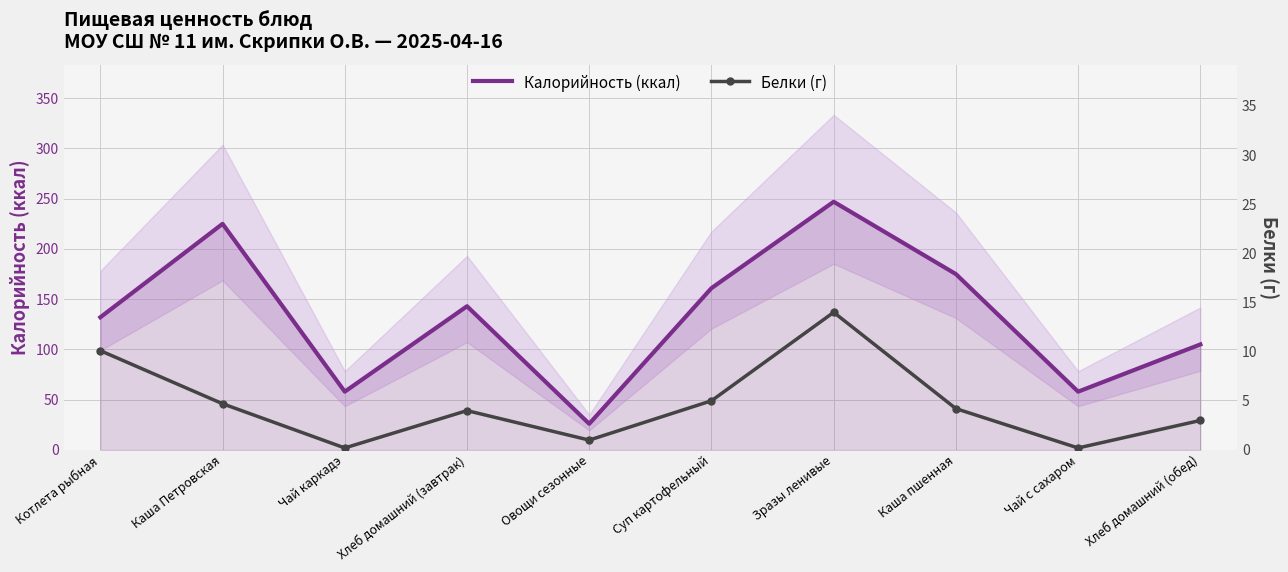

Rank the categories by Белки (г) value from highest to lowest.

Зразы ленивые, Котлета рыбная, Суп картофельный, Каша Петровская, Каша пшенная, Хлеб домашний (завтрак), Хлеб домашний (обед), Овощи сезонные, Чай каркадэ, Чай с сахаром